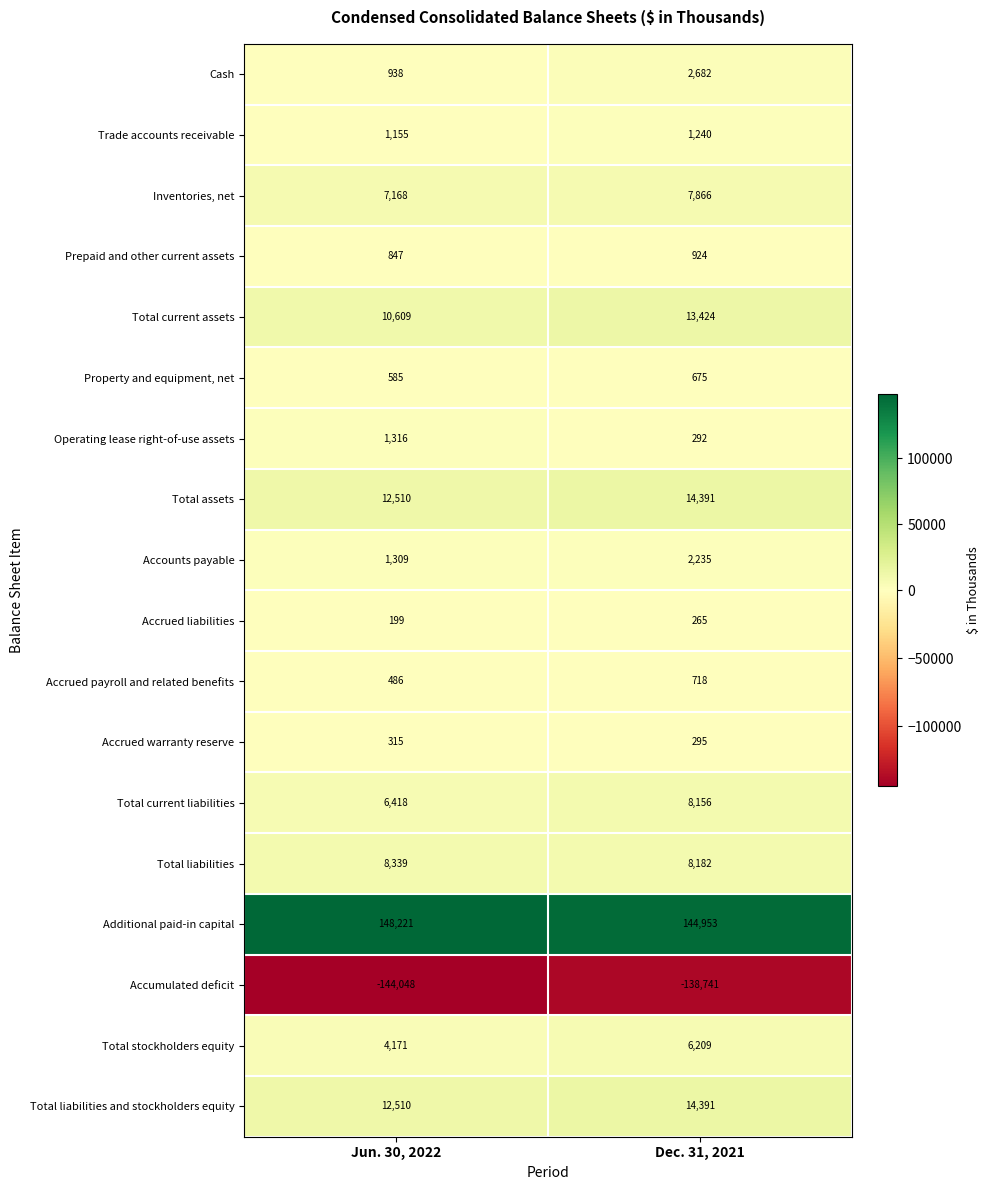

Between Jun. 30, 2022 and Dec. 31, 2021, which series saw the biggest shift?

Accumulated deficit